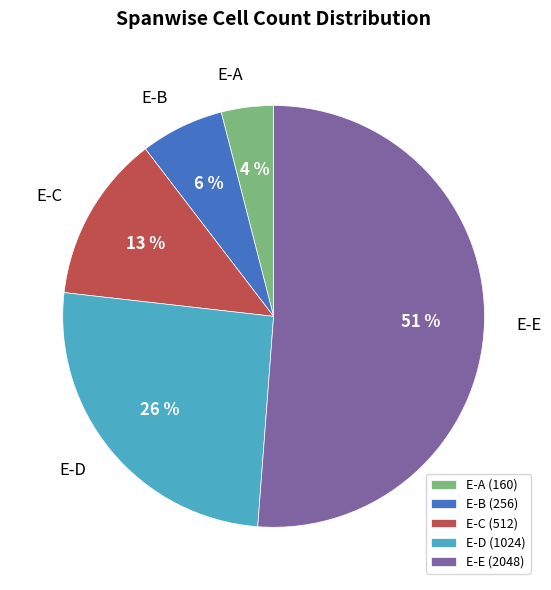

Rank the categories by value from lowest to highest.

E-A, E-B, E-C, E-D, E-E